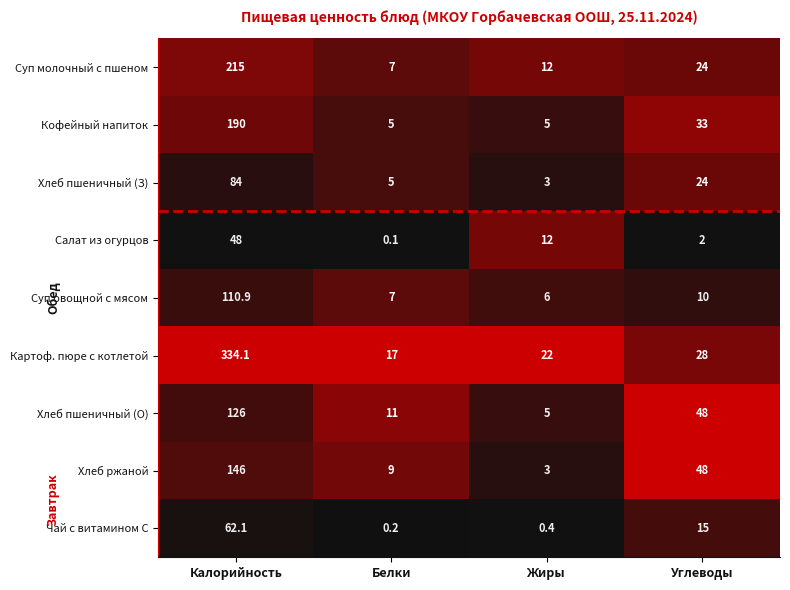

Which series changed the most between Жиры and Углеводы?

Хлеб ржаной